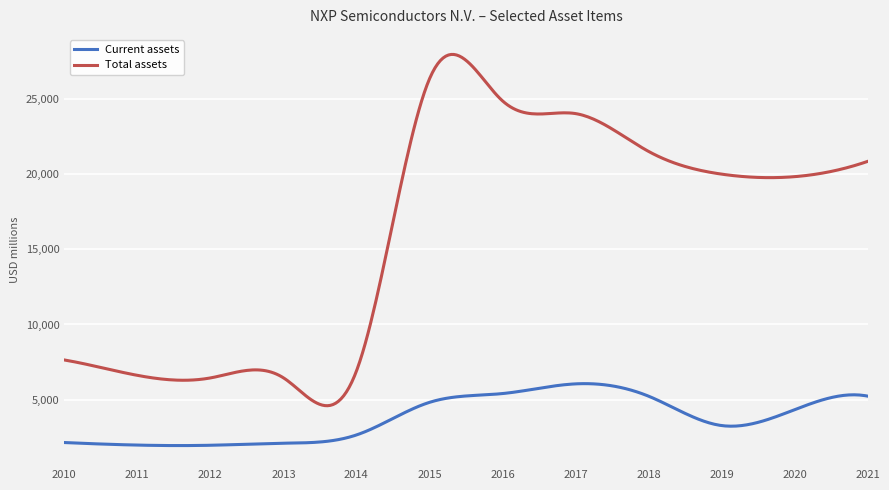

How many lines are shown in the chart?

2